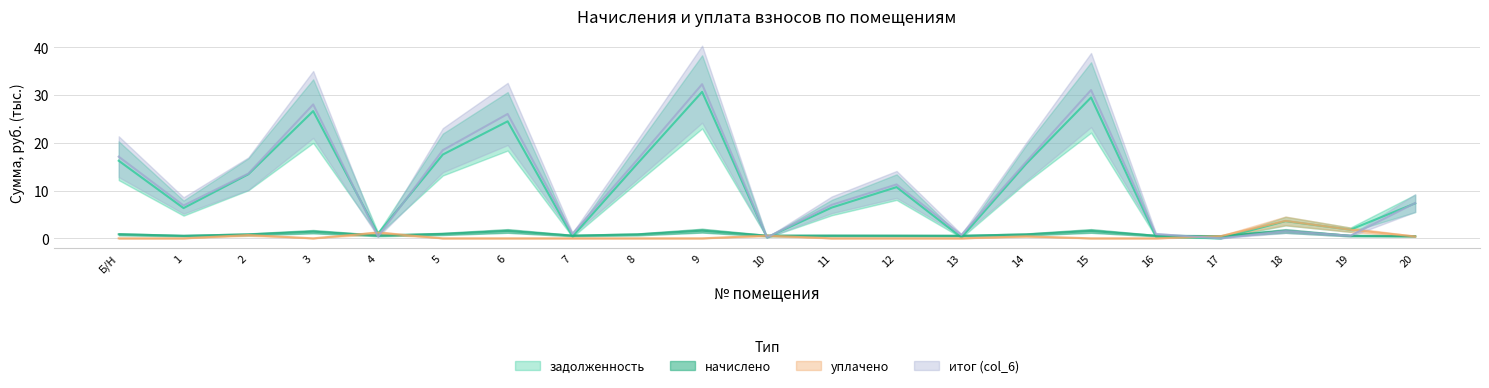

List the series in order of their peak value, lowest first.

начислено, уплачено, задолженность, итог (col_6)